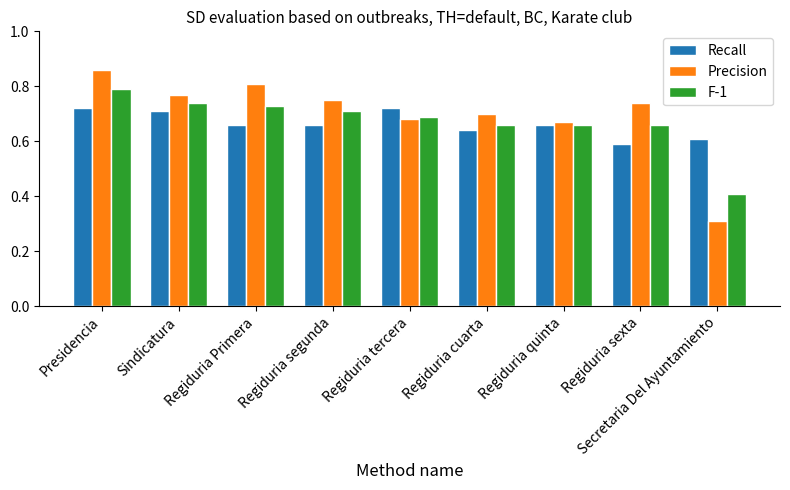

Is the value of Recall at Regiduria sexta greater than the value of F-1 at Presidencia?

No